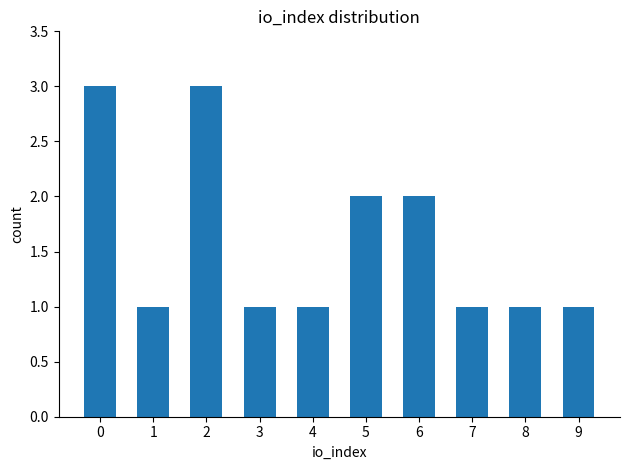

What is the minimum value shown in the chart?

1